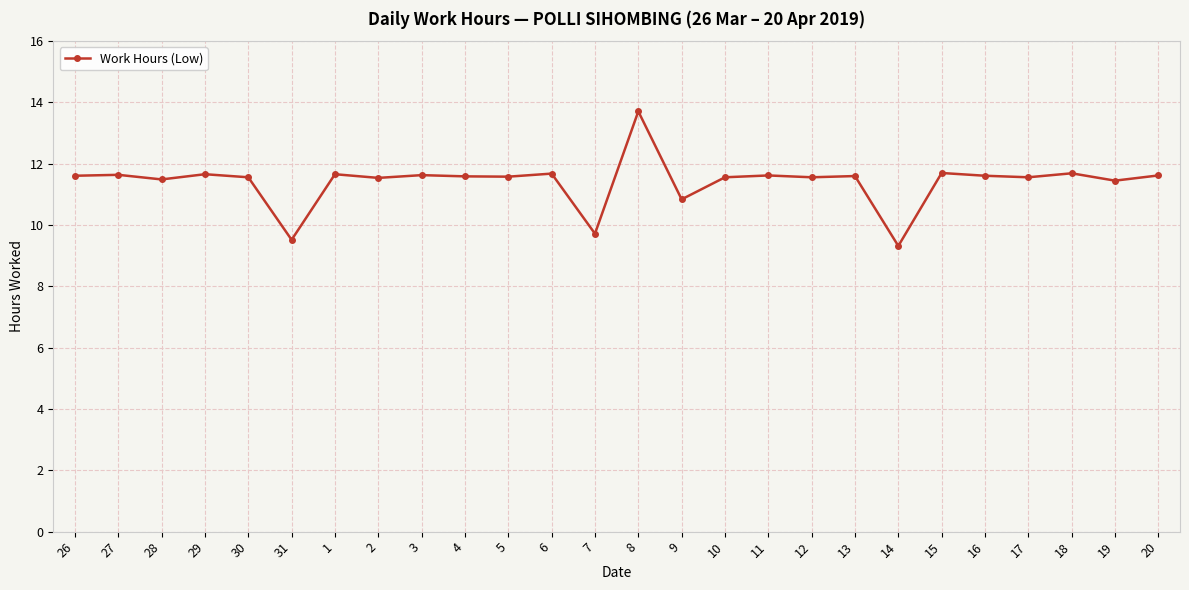

How many data points are above 11?

22